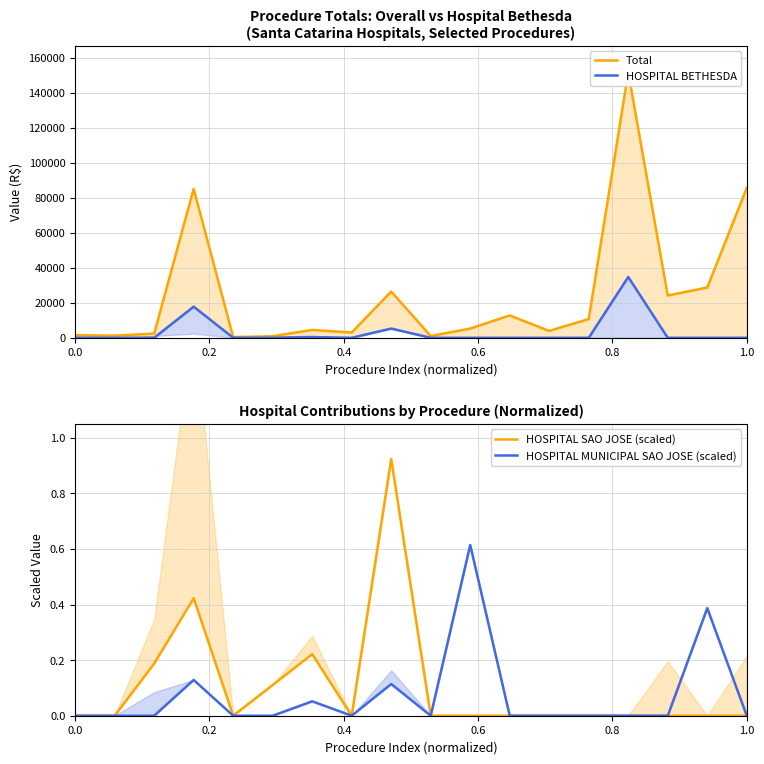

True or false: Total has more than 0 interior local peaks.

True